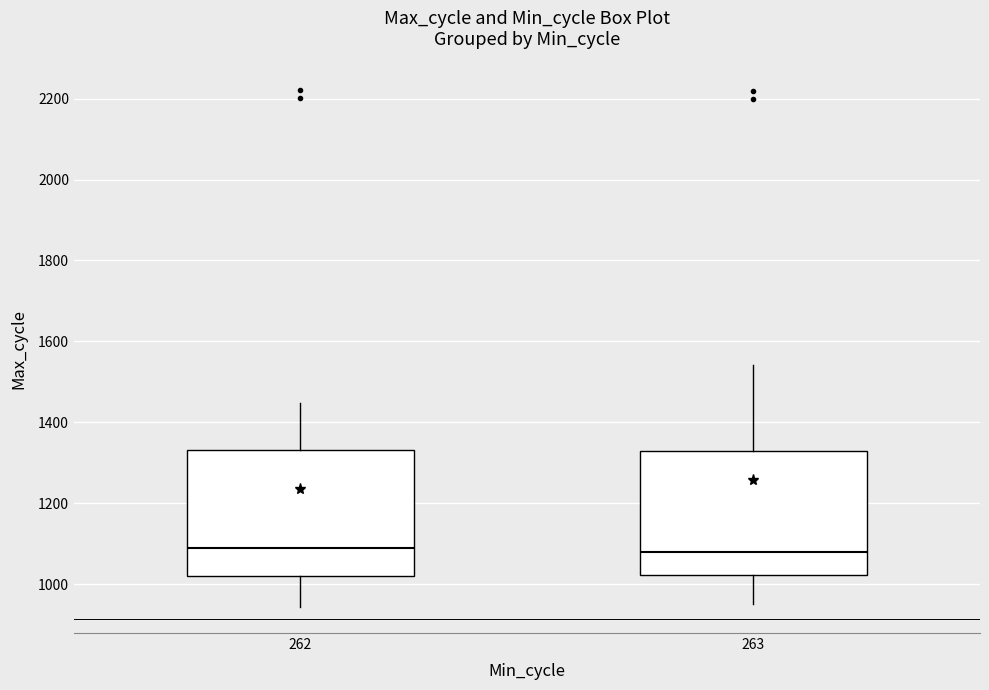

Reading left to right, transcribe this box plot: for each box, give where its median line is, the range the box spans, and where its two whiskers end, as read against the y-axis. The values are not printed on the chart, so give them approximately, as read against the axis.

262: median 1080, box 1020 to 1340, whiskers 940 to 1440
263: median 1080, box 1020 to 1320, whiskers 960 to 1540